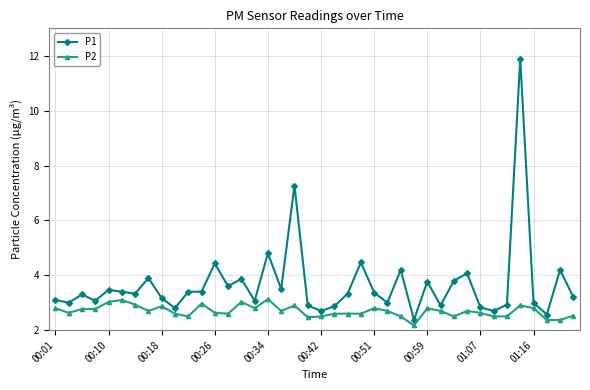

List the series in order of their peak value, lowest first.

P2, P1